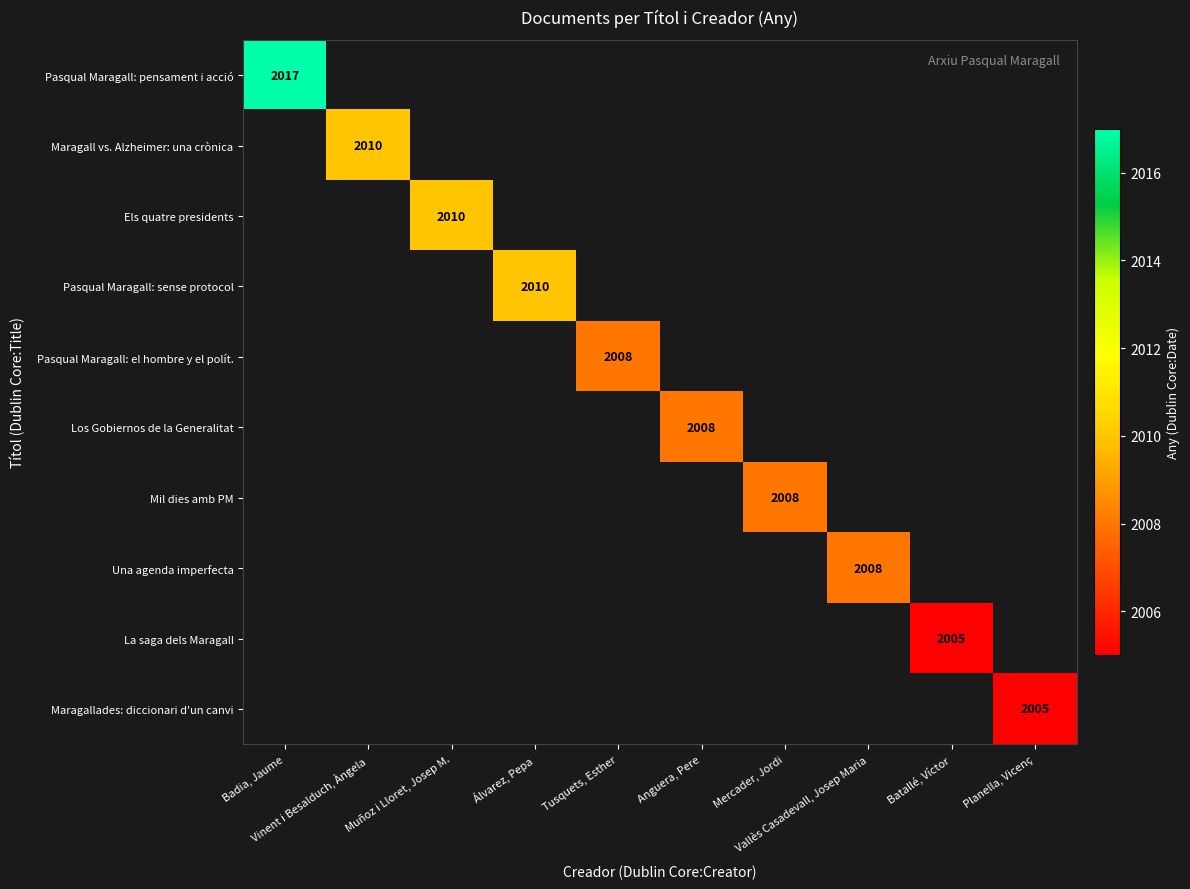

What is the greatest value displayed?

2017.0